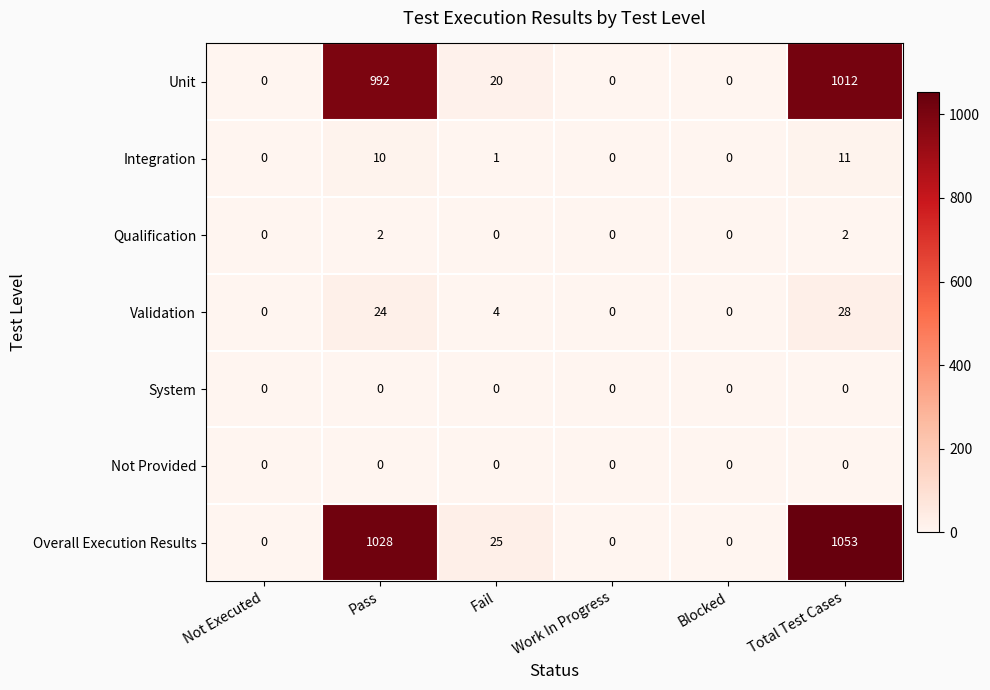

What is the sum of all Qualification values?

4